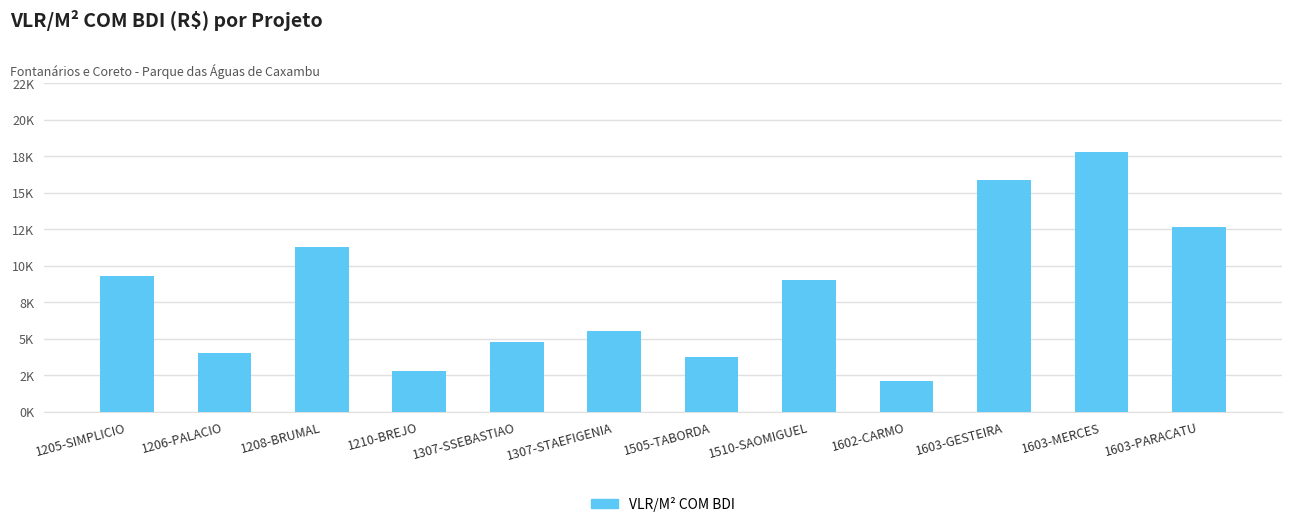

What is the difference between the values at 1602-CARMO and 1210-BREJO?

647.2